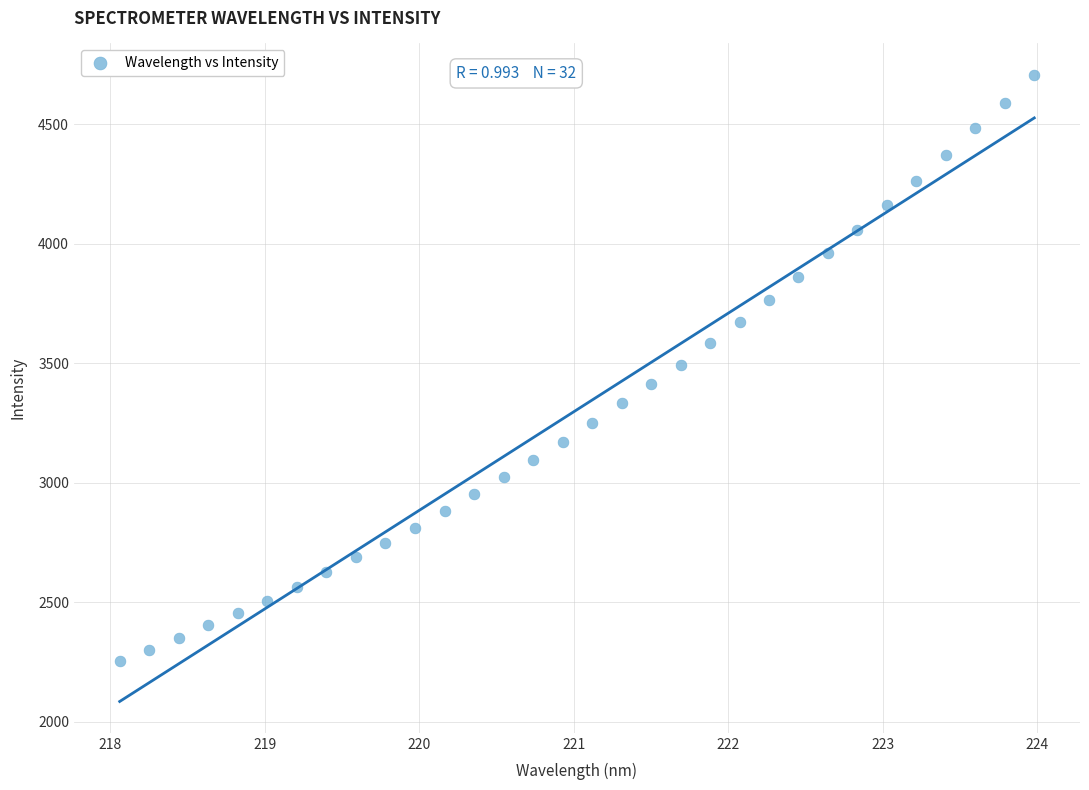

What is the range of X values (max minus min)?

5.9